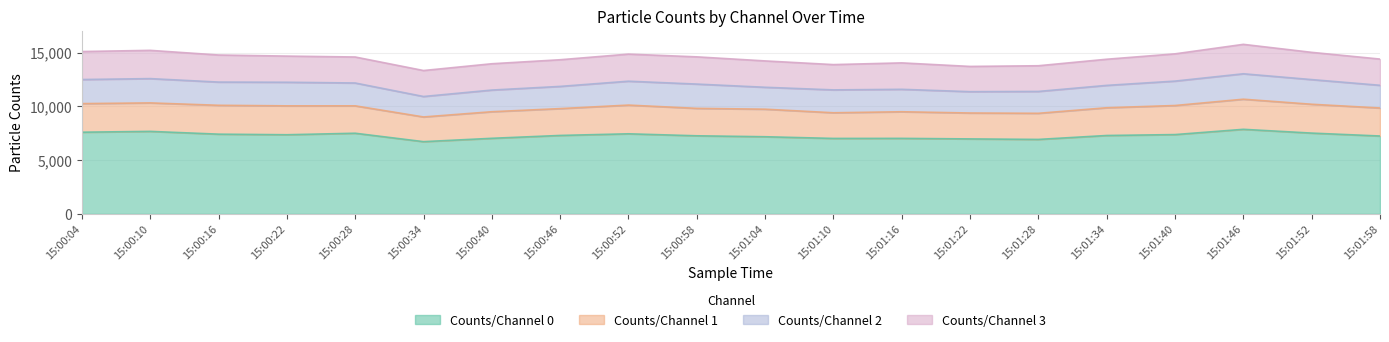

What is the label of the 5th point from the right?

15:01:34